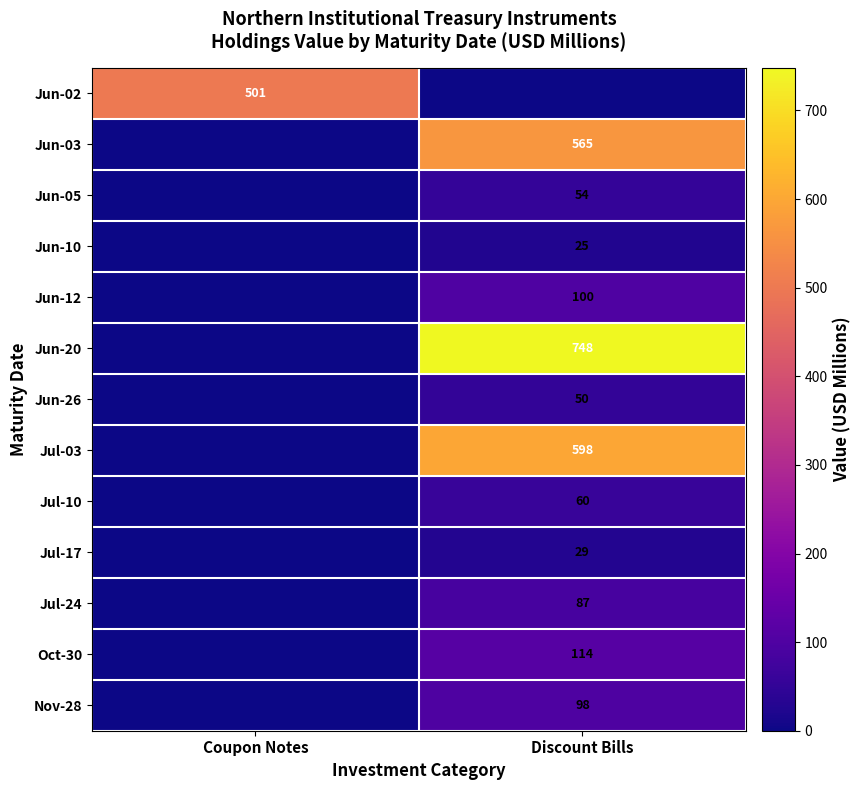

Is the value of Jul-24 at Discount Bills greater than the value of Jun-03 at Discount Bills?

No